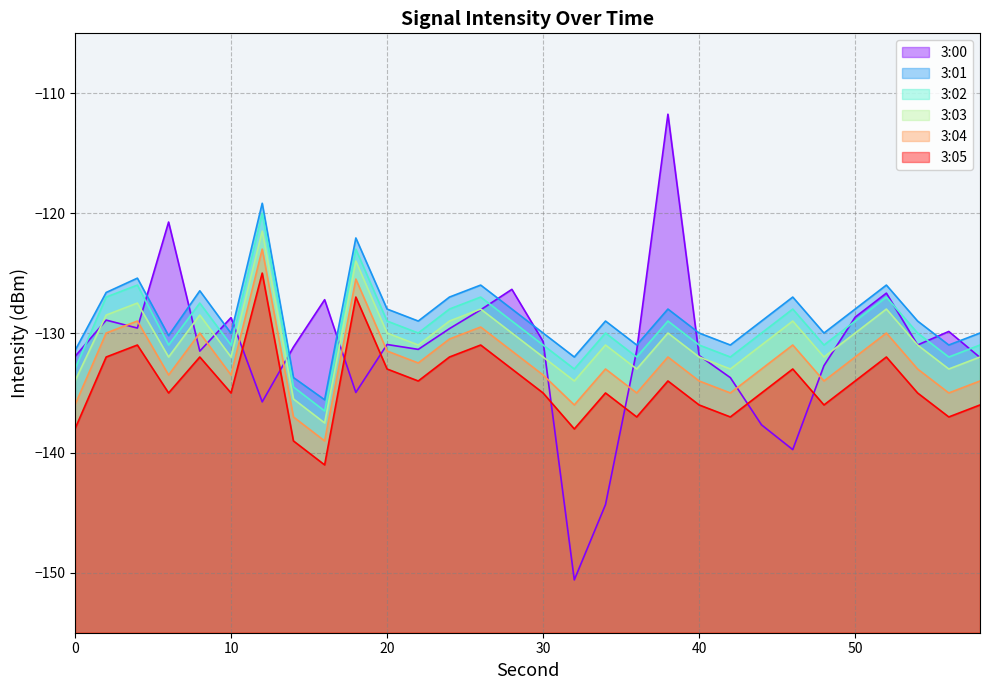

In 3:02, how many points are lower than both neighbors (excluding endpoints)?

9